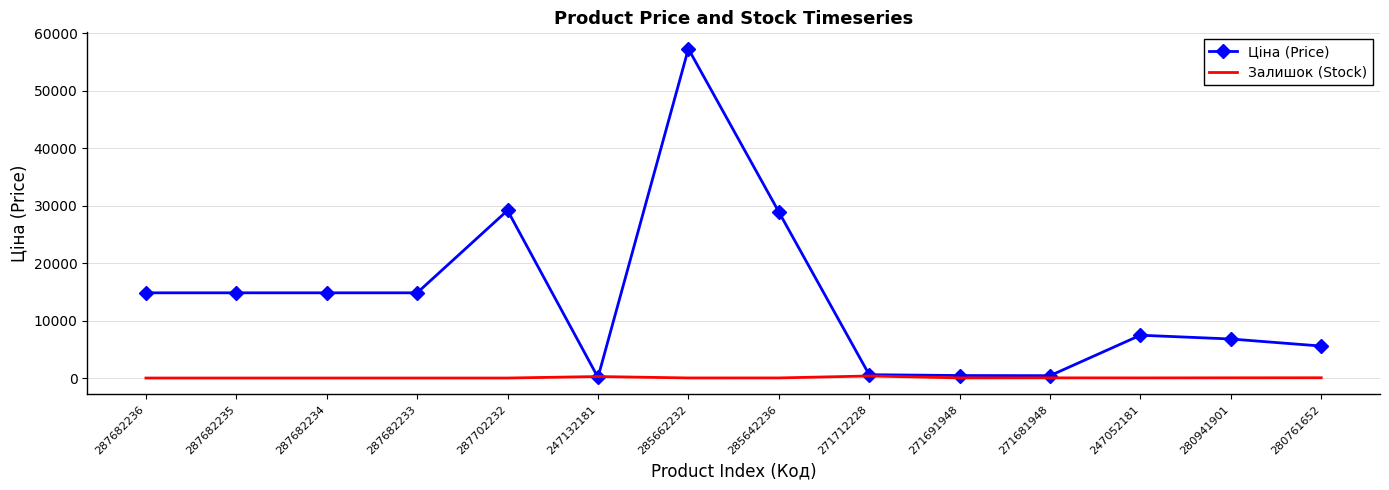

What is the maximum value shown in the chart?

57258.0